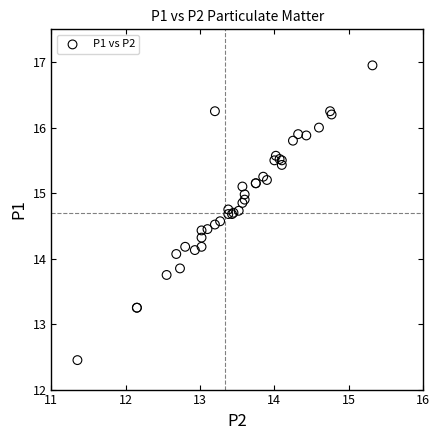

What Y value in the scatter plot is closest to 14?

14.1